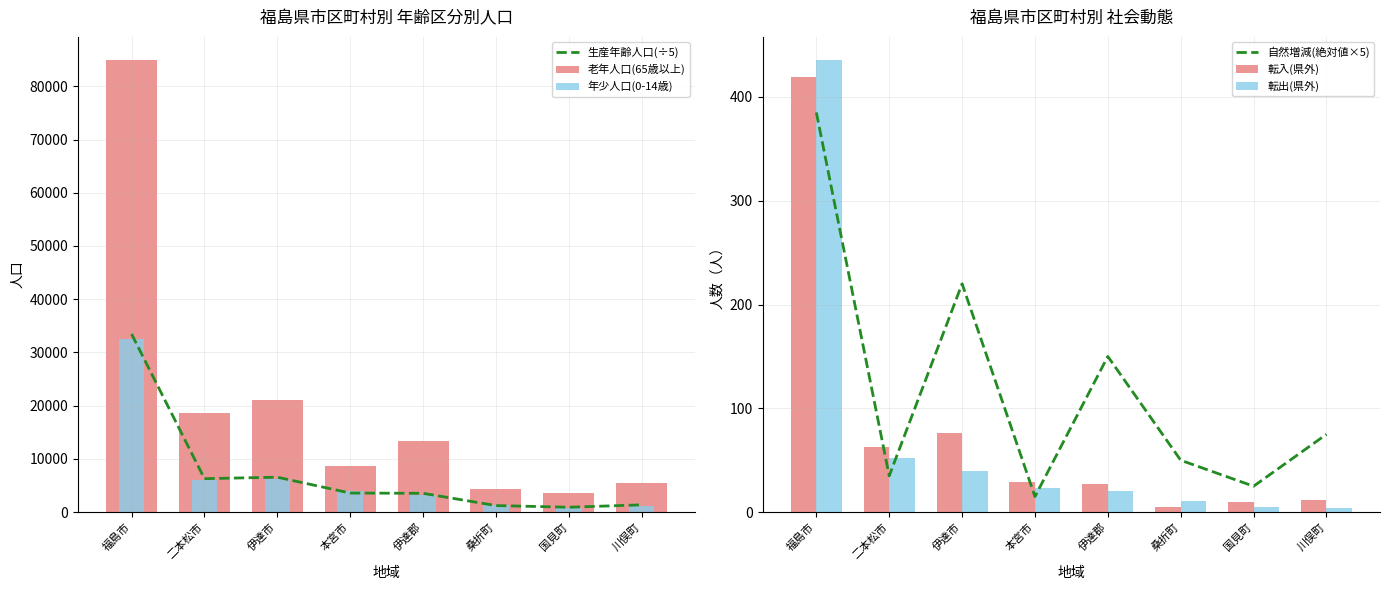

What is the difference between the second highest and minimum values in the 転入(県外) series?

71